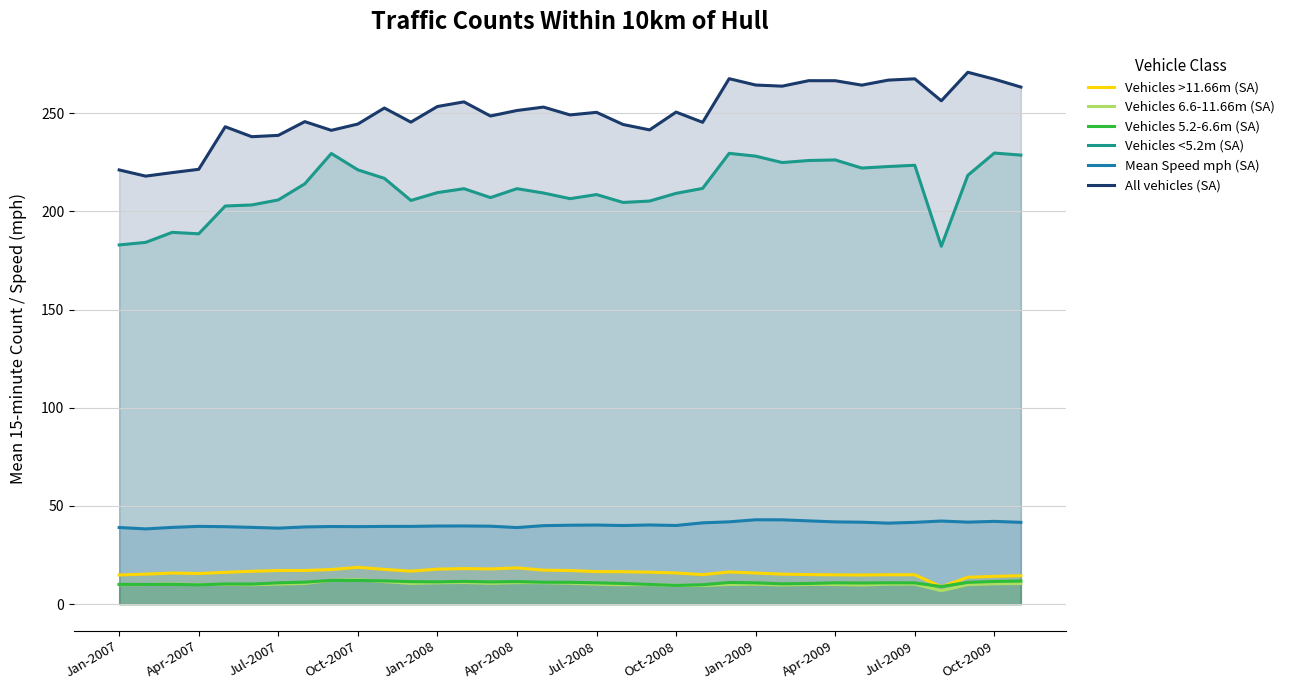

What is the maximum value for All vehicles (SA)?

270.8